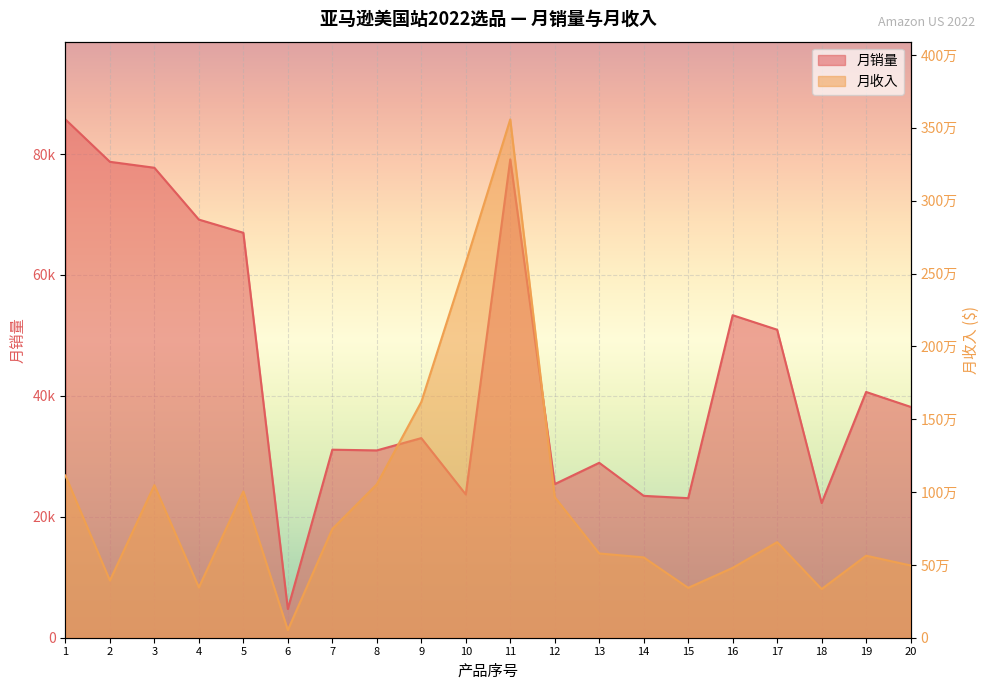

What is the total value across all series at 19?

603653